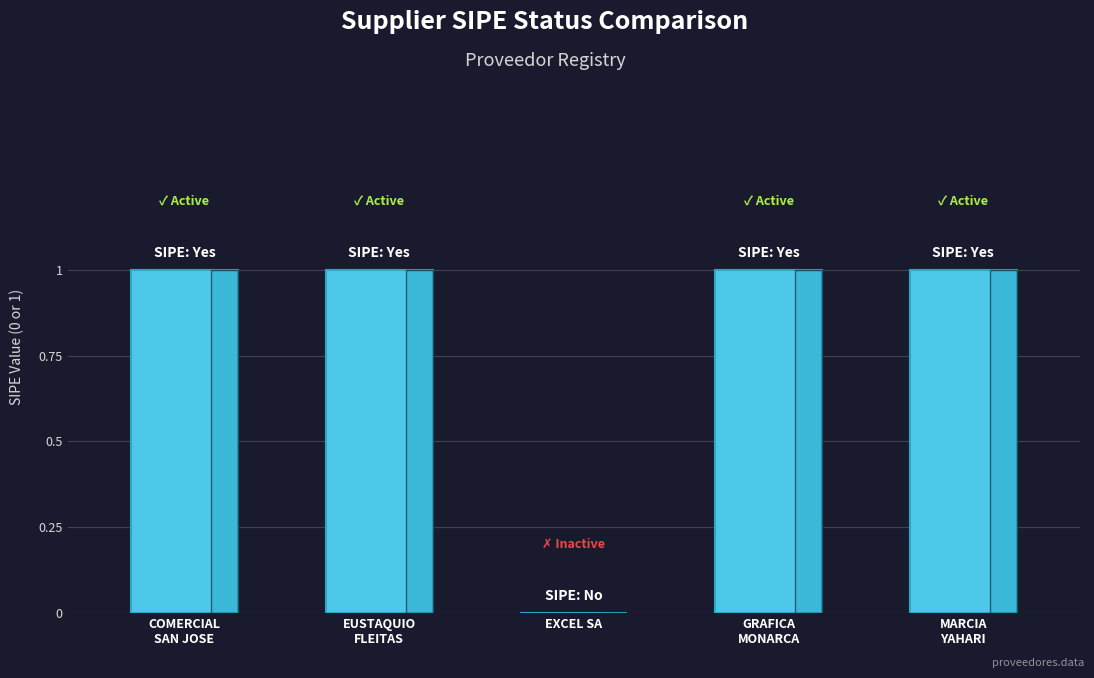

What is the greatest value displayed?

1